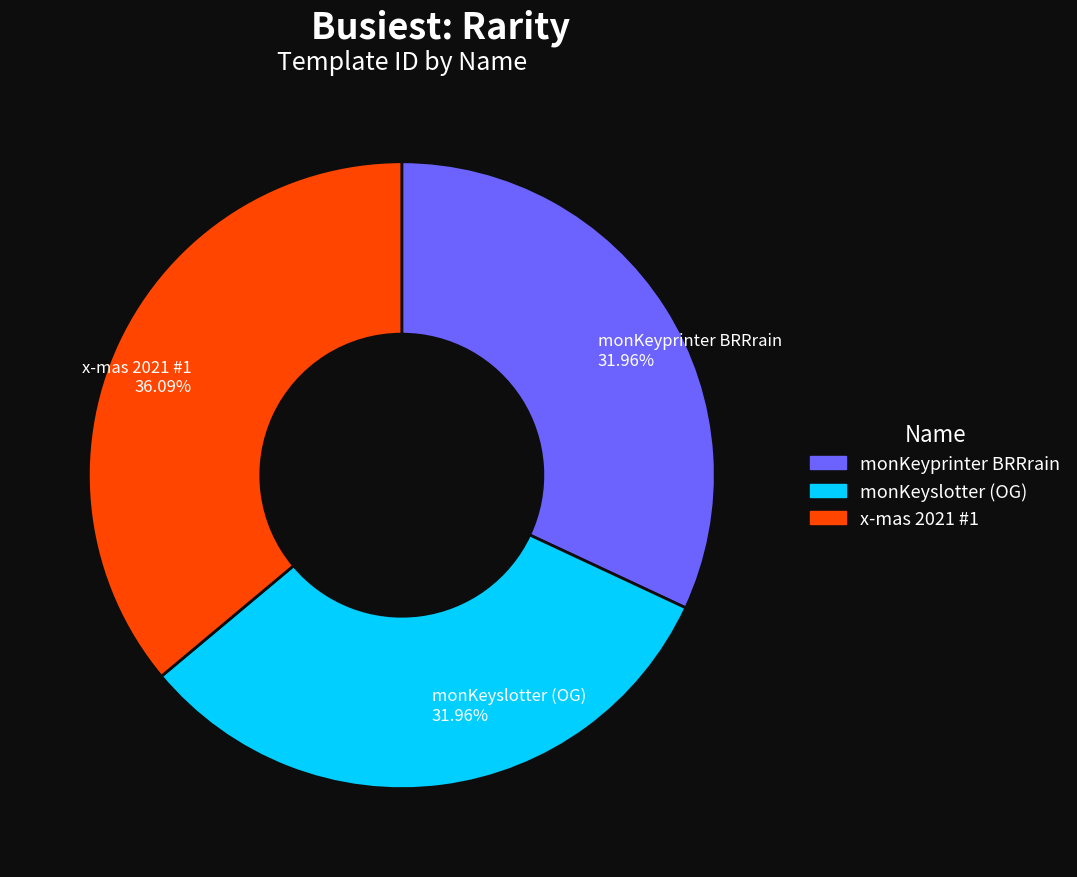

Is monKeyslotter (OG) the majority of the pie?

No